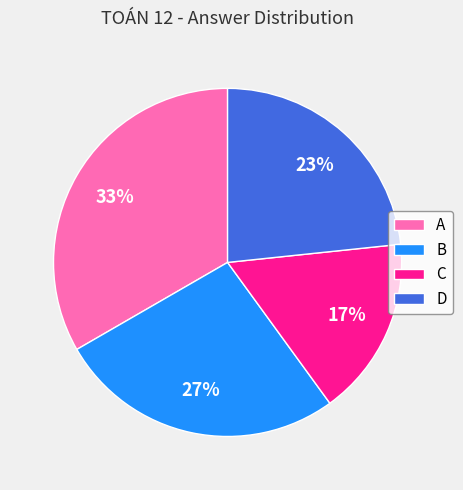

True or false: A accounts for 21% of the total.

False